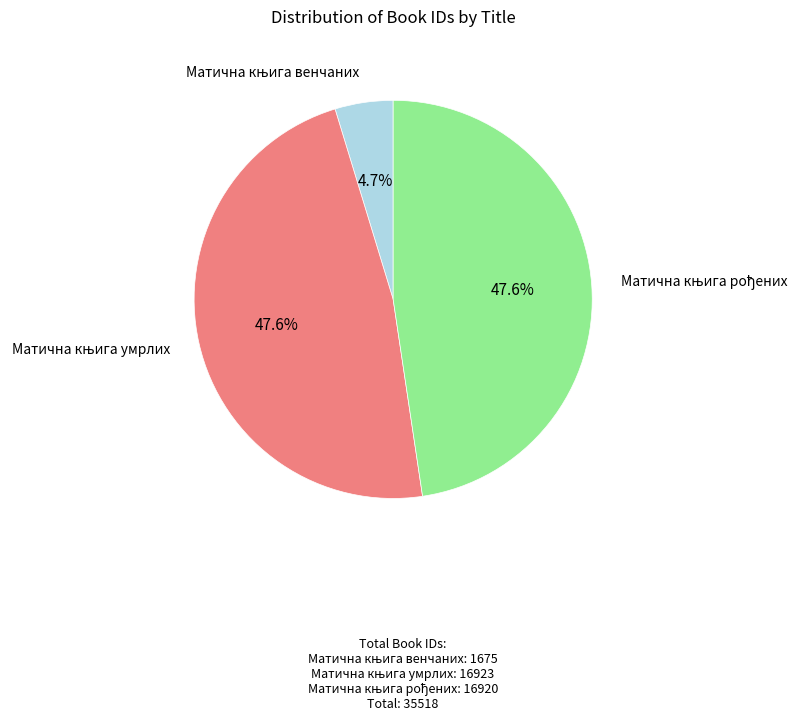

Count the number of slices in the pie.

3